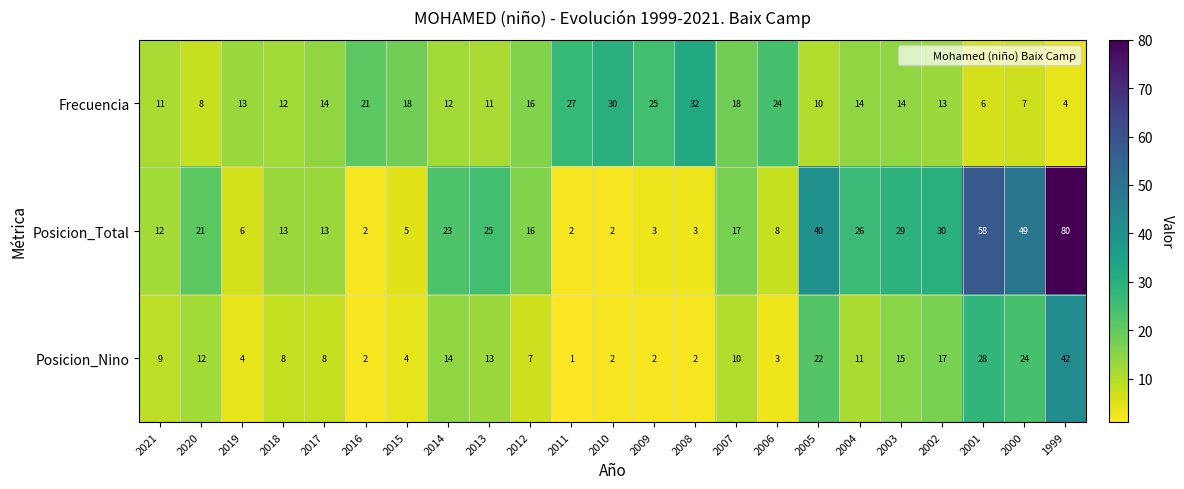

Read the Frecuencia value at 2000, to the nearest 5.

5